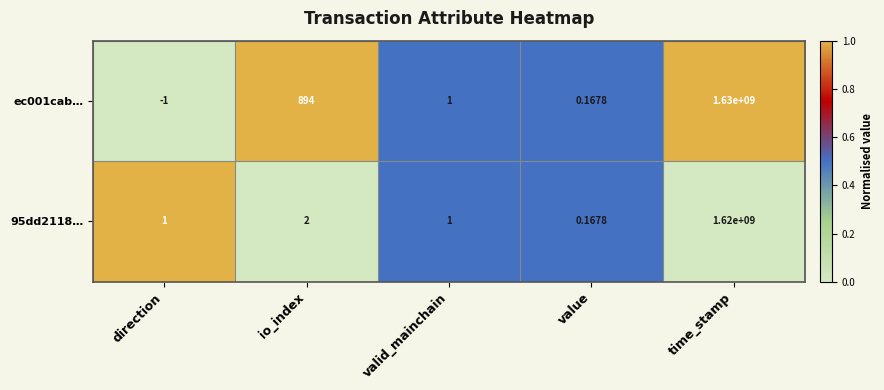

At which category is the sum across all series the highest?

time_stamp